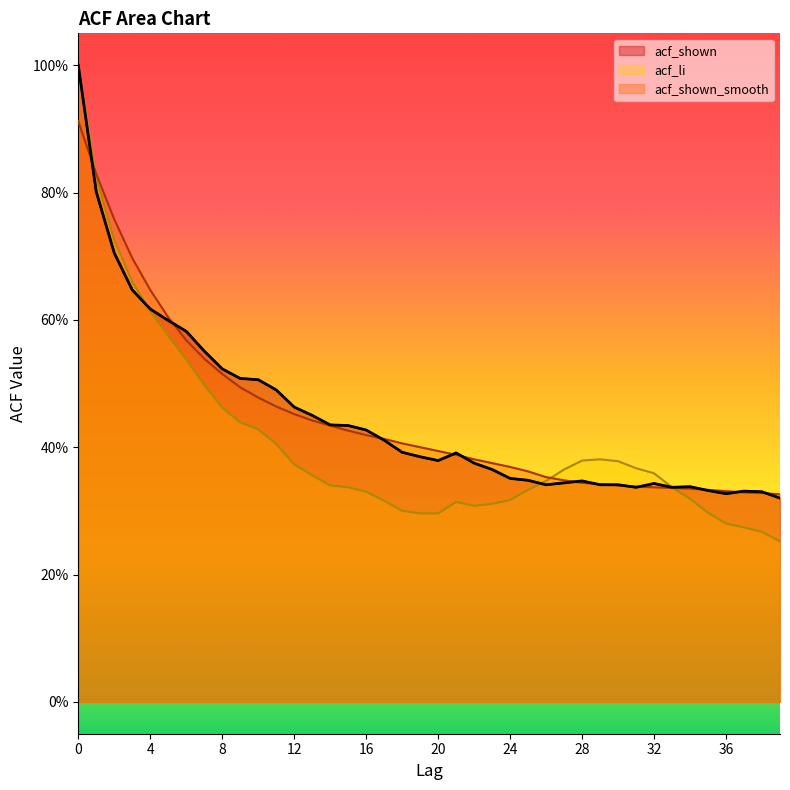

Reading left to right, list all the values displayed in this chart.

acf_shown_smooth: 0=0.9	1=0.8	2=0.8	3=0.7	4=0.6	5=0.6	6=0.6	7=0.5	8=0.5	9=0.5	10=0.5	11=0.5	12=0.5	13=0.4	14=0.4	15=0.4	16=0.4	17=0.4	18=0.4	19=0.4	20=0.4	21=0.4	22=0.4	23=0.4	24=0.4	25=0.4	26=0.4	27=0.3	28=0.3	29=0.3	30=0.3	31=0.3	32=0.3	33=0.3	34=0.3	35=0.3	36=0.3	37=0.3	38=0.3	39=0.3
acf_li: 0=1.0	1=0.8	2=0.7	3=0.7	4=0.6	5=0.6	6=0.5	7=0.5	8=0.5	9=0.4	10=0.4	11=0.4	12=0.4	13=0.4	14=0.3	15=0.3	16=0.3	17=0.3	18=0.3	19=0.3	20=0.3	21=0.3	22=0.3	23=0.3	24=0.3	25=0.3	26=0.3	27=0.4	28=0.4	29=0.4	30=0.4	31=0.4	32=0.4	33=0.3	34=0.3	35=0.3	36=0.3	37=0.3	38=0.3	39=0.3
acf_shown: 0=1.0	1=0.8	2=0.7	3=0.6	4=0.6	5=0.6	6=0.6	7=0.6	8=0.5	9=0.5	10=0.5	11=0.5	12=0.5	13=0.5	14=0.4	15=0.4	16=0.4	17=0.4	18=0.4	19=0.4	20=0.4	21=0.4	22=0.4	23=0.4	24=0.4	25=0.3	26=0.3	27=0.3	28=0.3	29=0.3	30=0.3	31=0.3	32=0.3	33=0.3	34=0.3	35=0.3	36=0.3	37=0.3	38=0.3	39=0.3